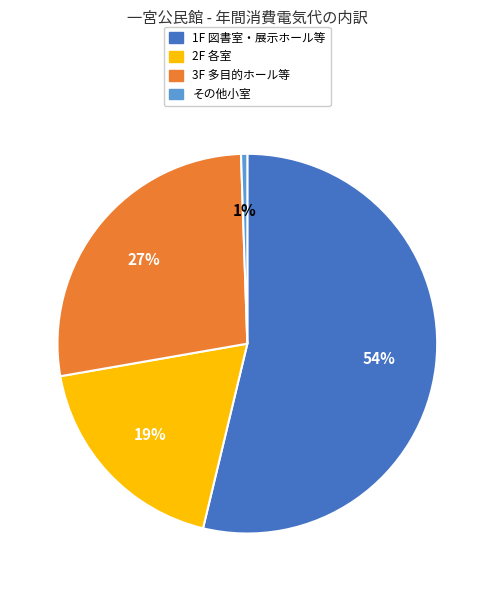

To the nearest percent, what is the average slice percentage?

25%